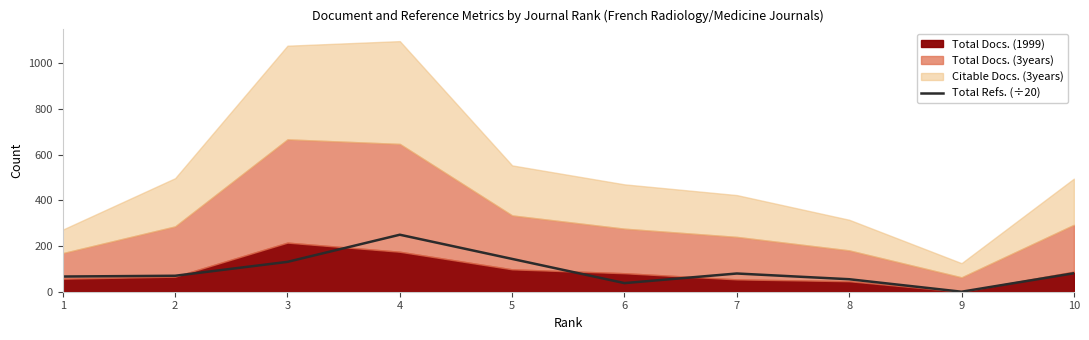

What is the difference between the second highest and minimum values?

143.6